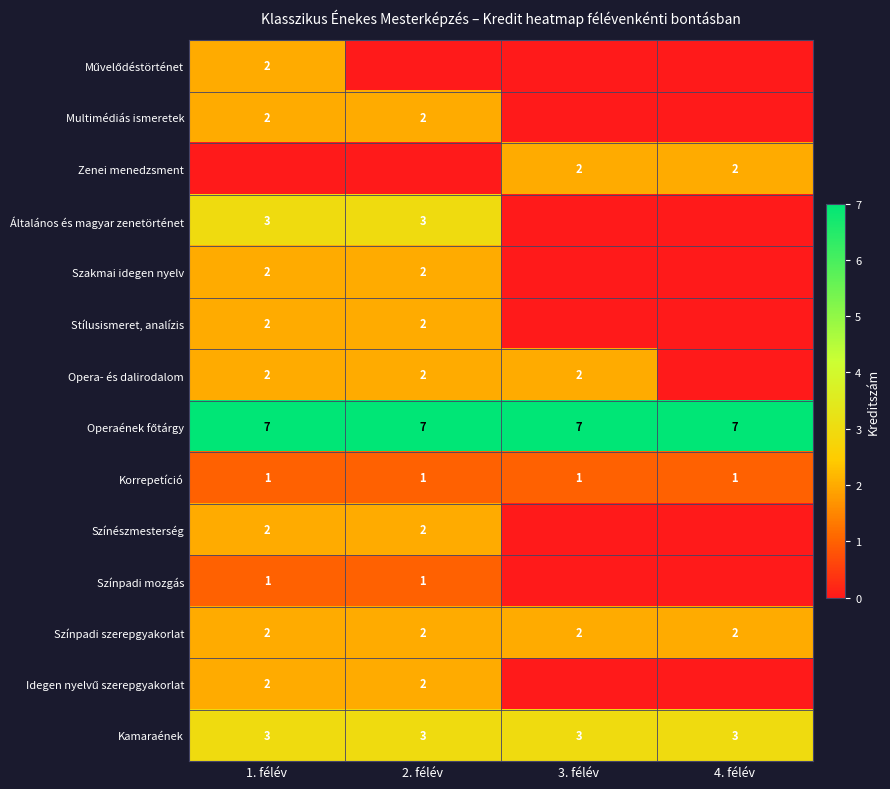

The value of Opera- és dalirodalom at 3. félév is 1. True or false?

False